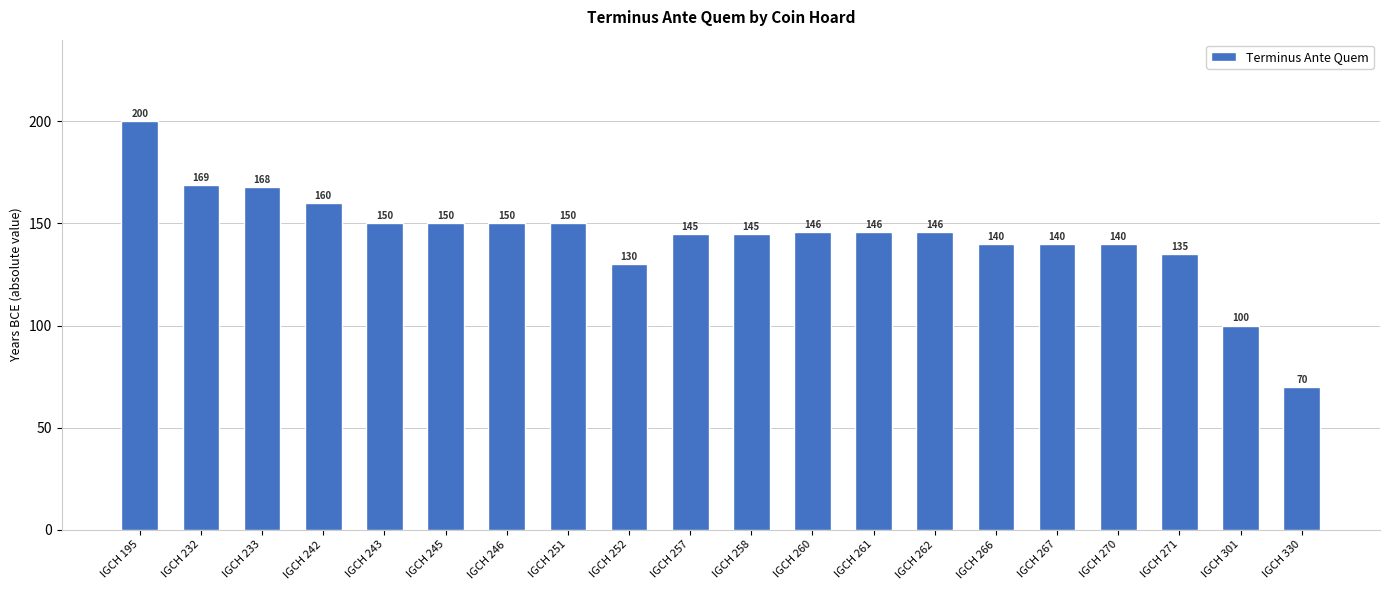

Between IGCH 261 and IGCH 267, which is larger?

IGCH 261